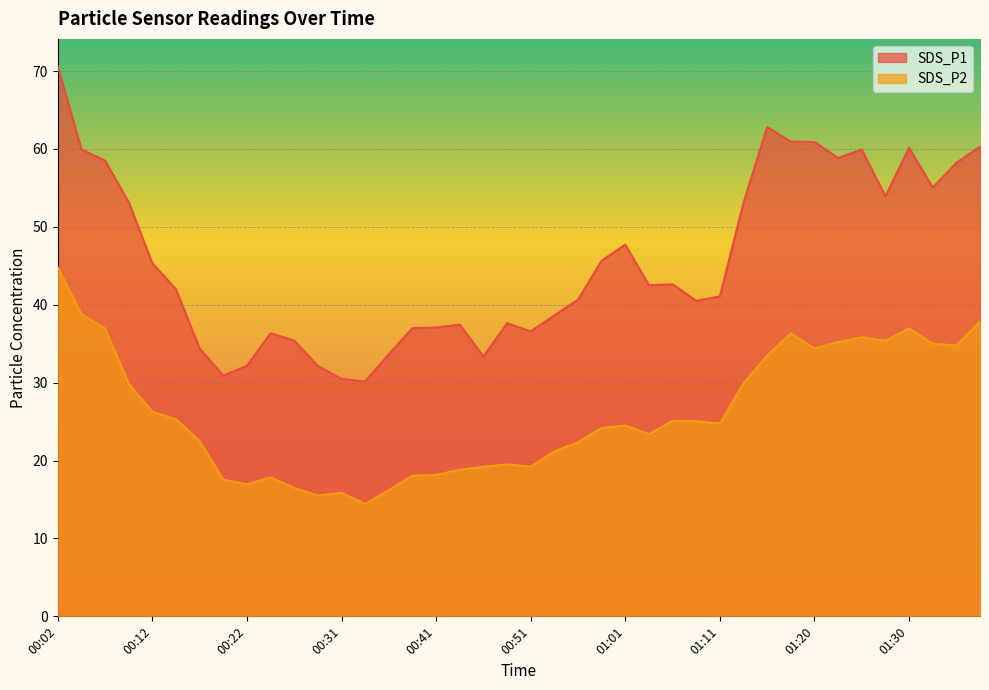

Reading left to right, list all the values displayed in this chart.

SDS_P1: 70.6	60.0	58.5	53.2	45.3	42.0	34.4	30.9	32.2	36.4	35.4	32.1	30.5	30.1	33.6	37.0	37.1	37.5	33.4	37.6	36.6	38.6	40.6	45.7	47.7	42.5	42.6	40.5	41.1	53.1	62.8	61.0	60.9	58.9	59.9	53.9	60.1	55.0	58.2	60.3
SDS_P2: 44.8	38.8	37.0	29.9	26.2	25.3	22.5	17.6	16.9	17.8	16.5	15.5	15.8	14.4	16.2	18.1	18.1	18.8	19.2	19.5	19.2	21.2	22.4	24.2	24.5	23.4	25.1	25.1	24.8	29.9	33.5	36.3	34.4	35.2	35.8	35.4	37.0	35.0	34.8	37.8